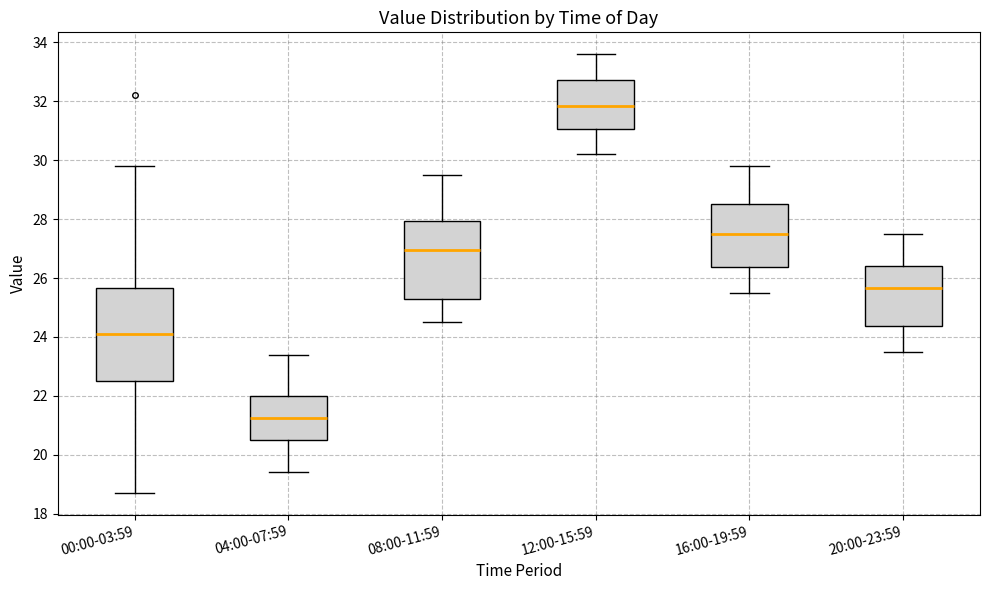

Where does the upper whisker of the box for 12:00-15:59 end on the y-axis? The values are not printed on the chart, so give them approximately, as read against the axis.

33.6